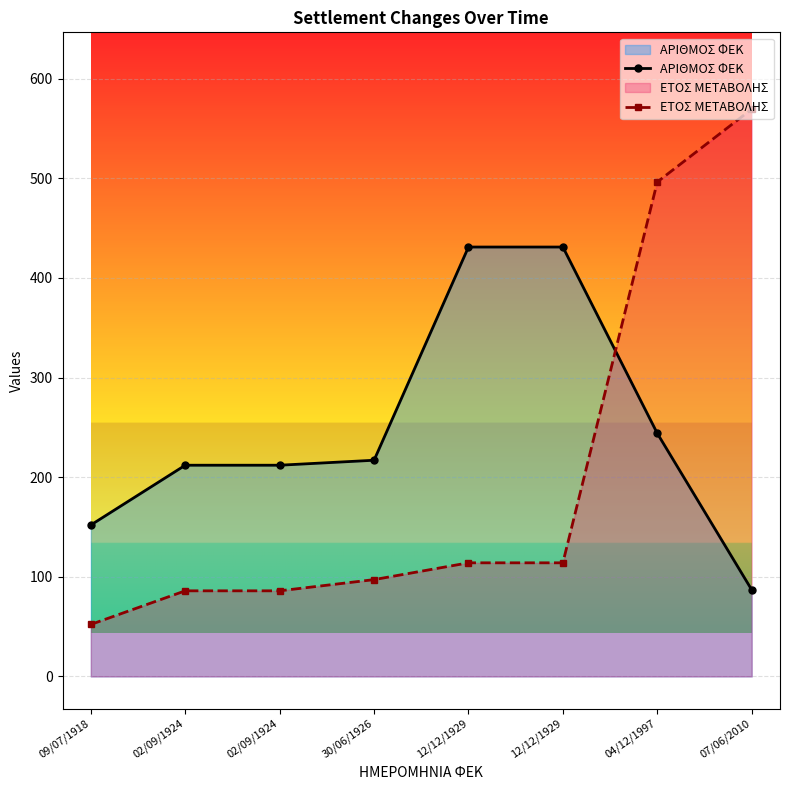

What is the sum of the ΕΤΟΣ ΜΕΤΑΒΟΛΗΣ values at 12/12/1929 and 04/12/1997?

610.4